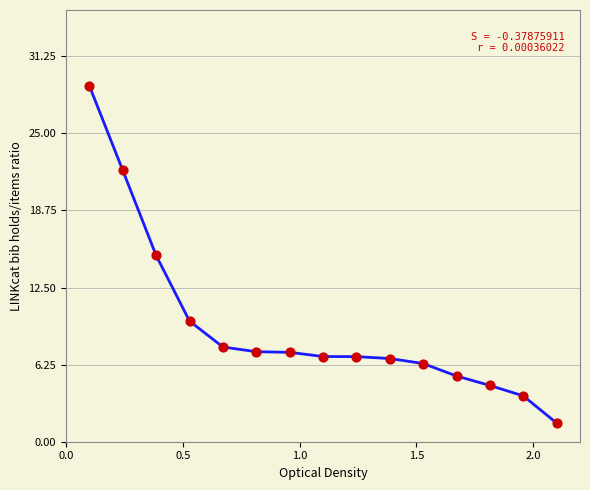

What is the smallest value displayed?

1.5